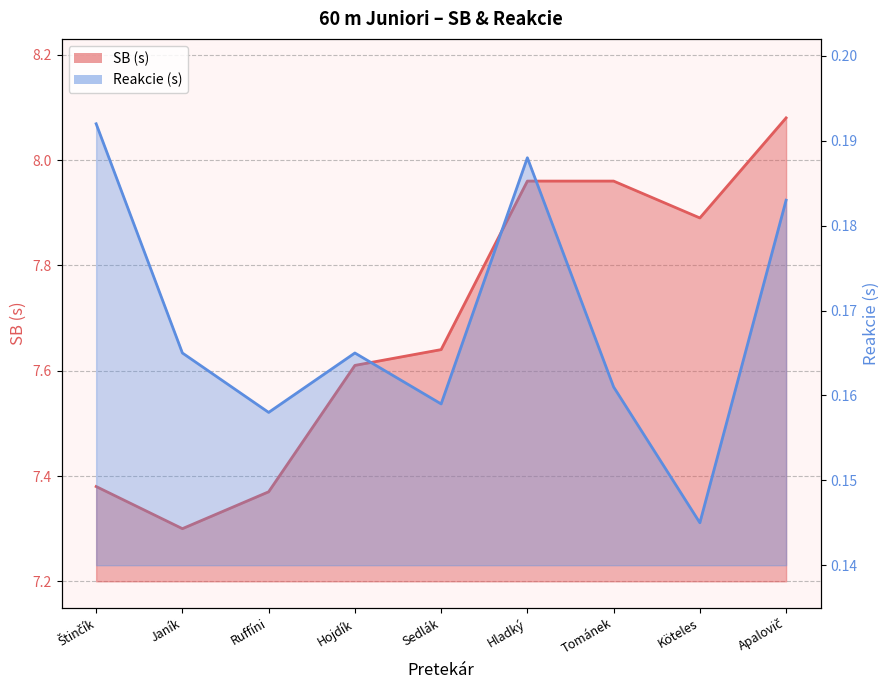

The Reakcie series shows 0.3 at Hladký. True or false?

False